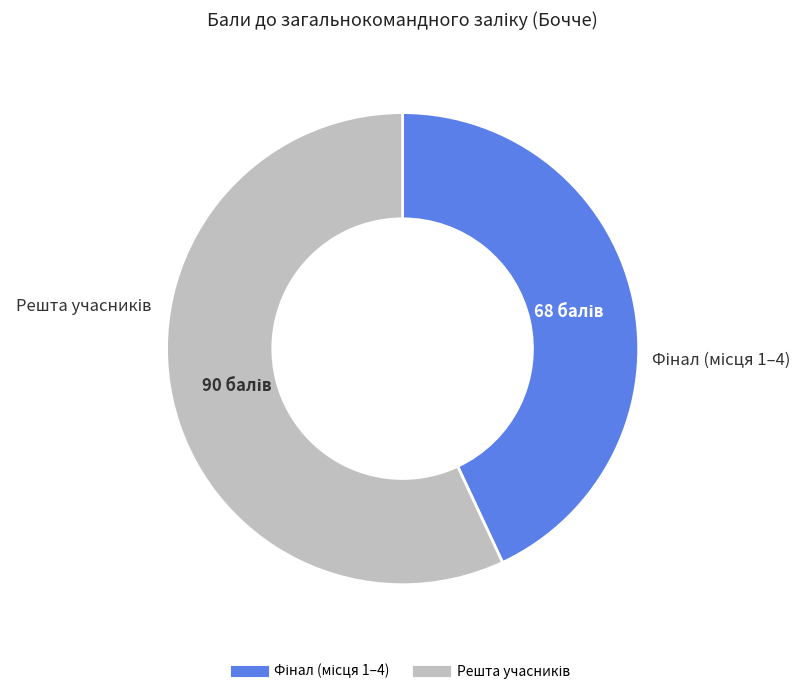

Does any single category account for the majority?

Yes